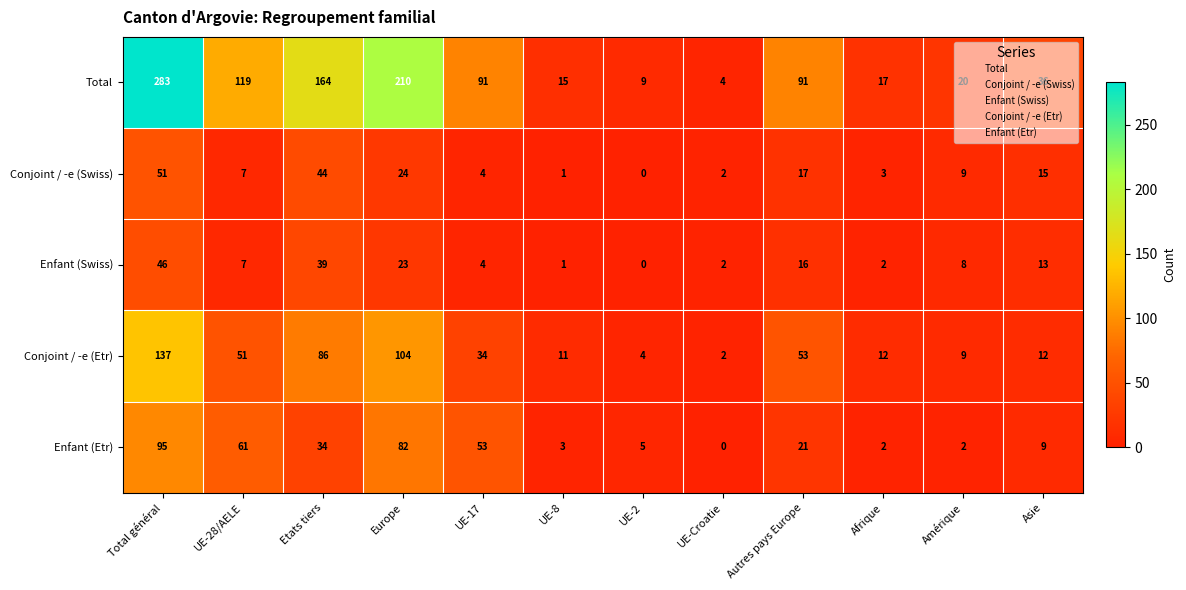

The Conjoint / -e (Swiss) series shows 7 at UE-17. True or false?

False